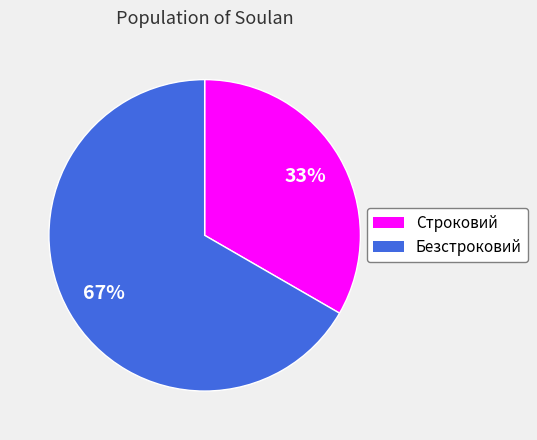

To the nearest percent, what is the combined percentage of Безстроковий and Строковий?

100%